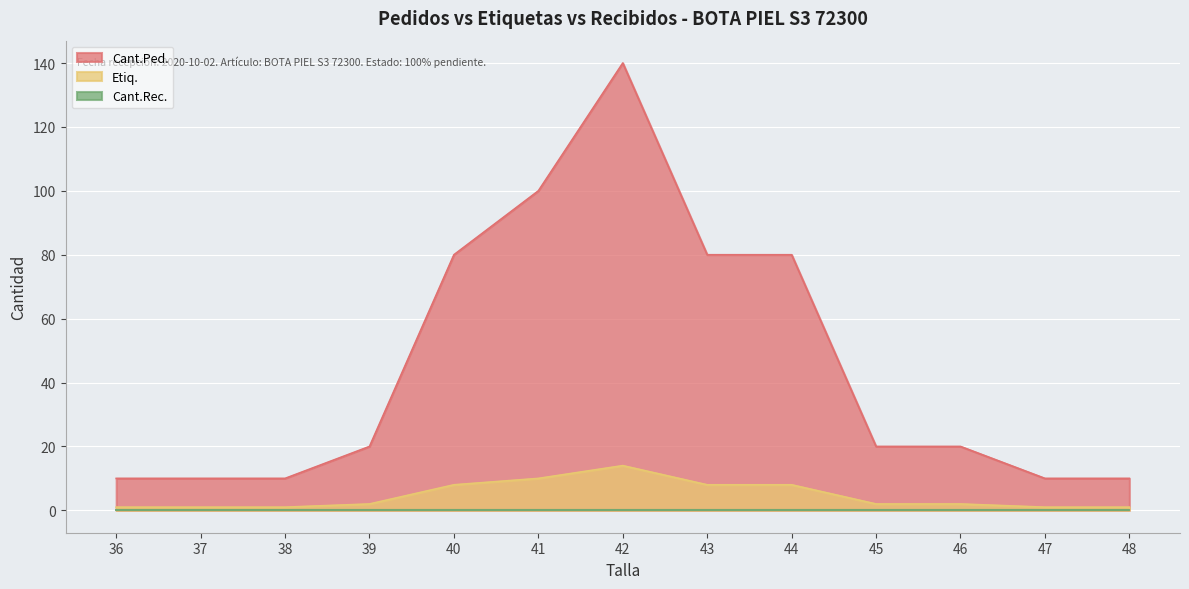

How many data points in Cant.Ped. are above 20?

5